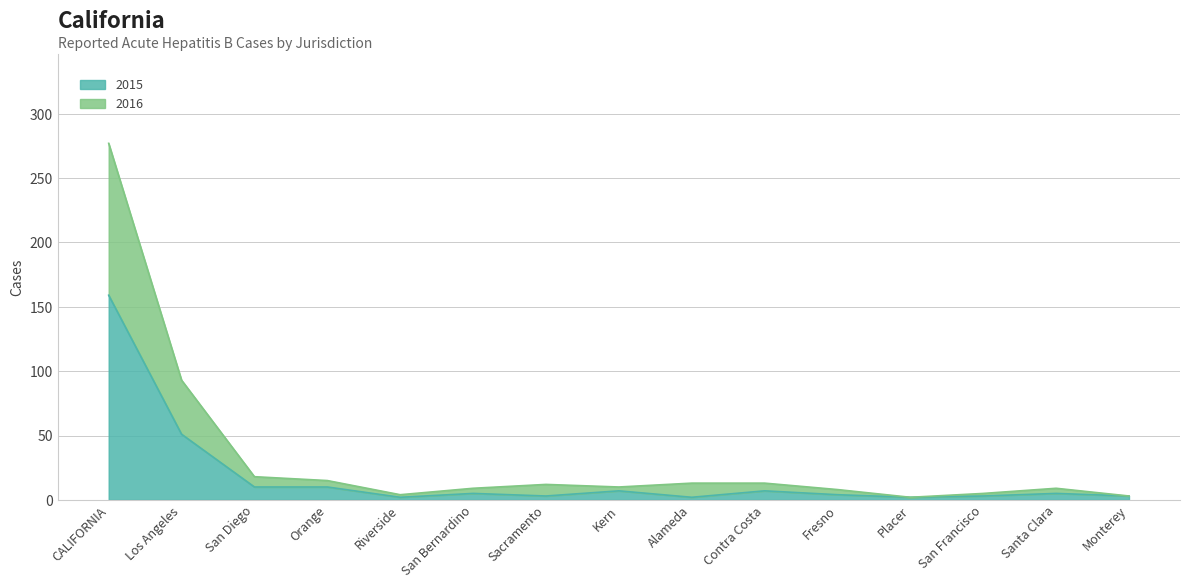

At how many categories does at least one series exceed 25?

2